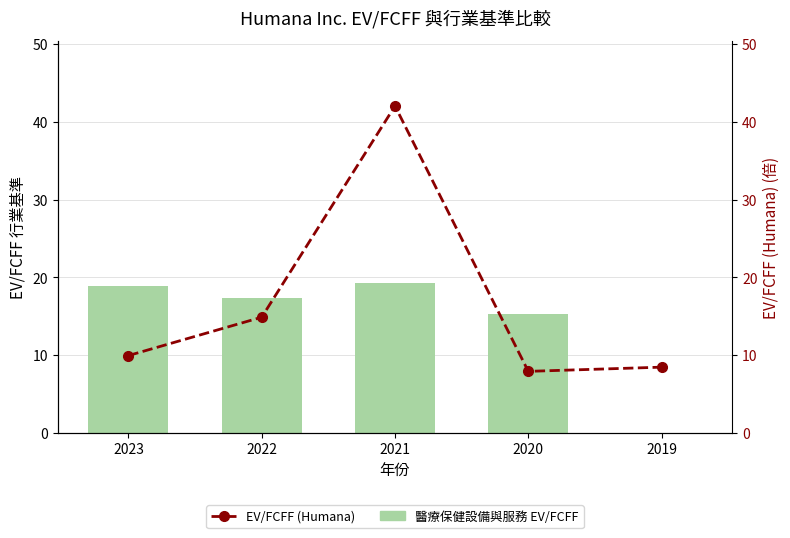

The value of EV/FCFF (Humana) at 2022 is 14.9. True or false?

True